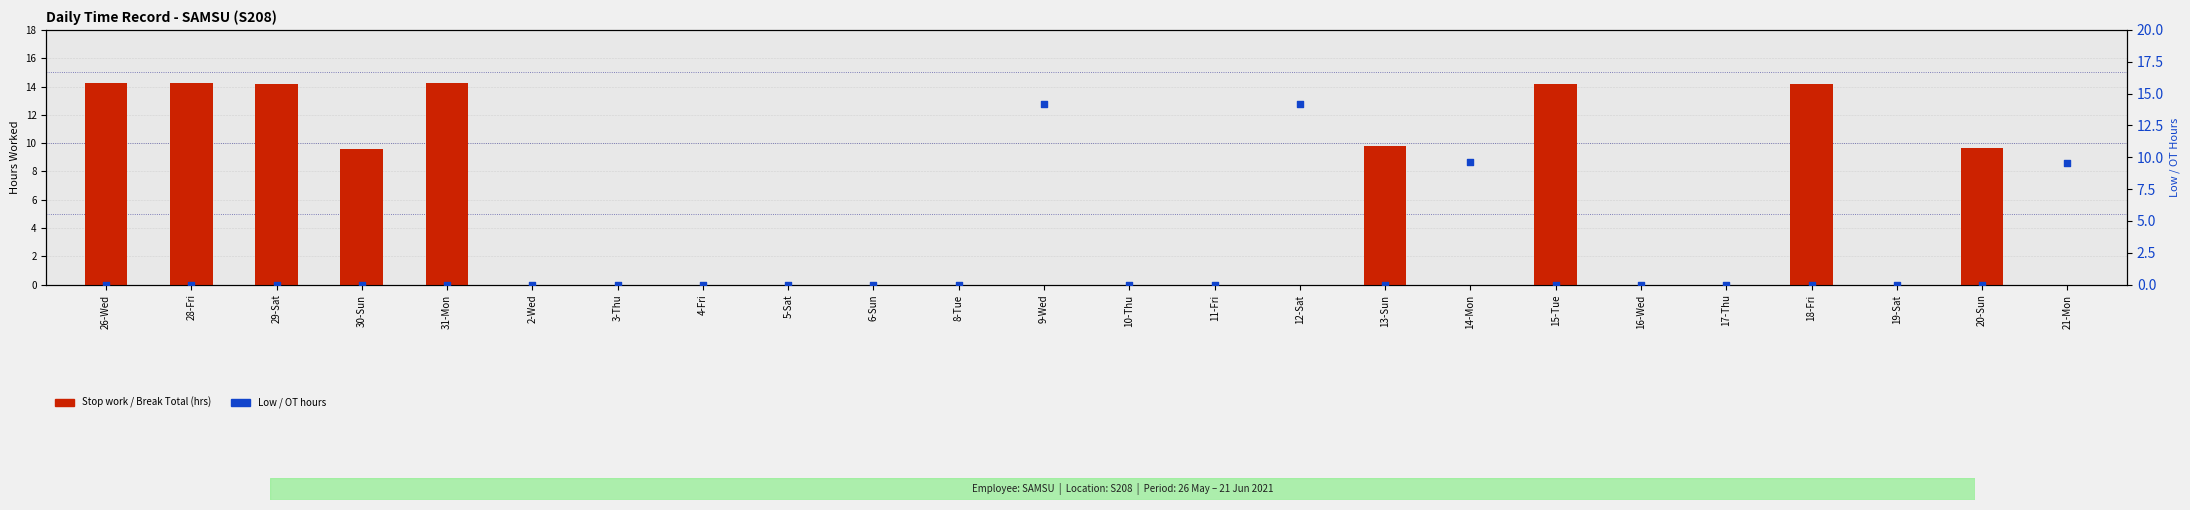

Which series has the largest Y range (max minus min)?

Stop work (Break Total)